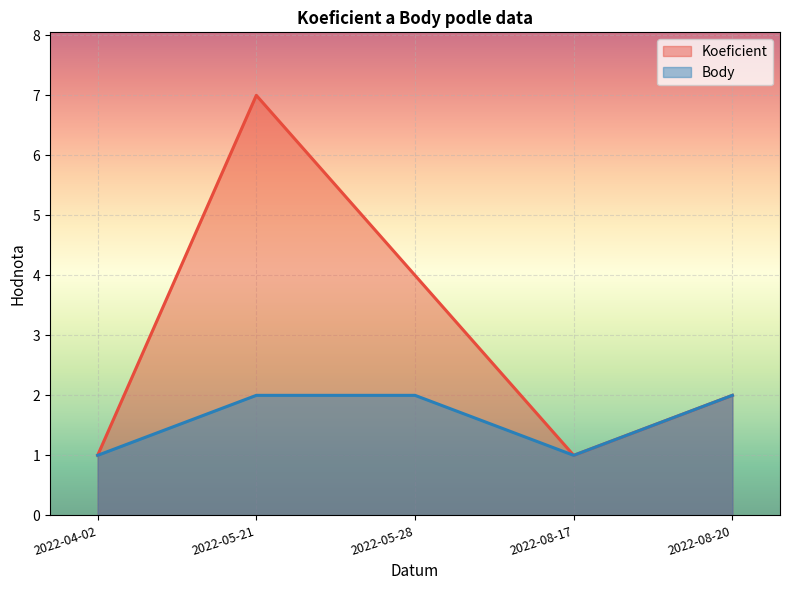

What is the maximum value shown in the chart?

7